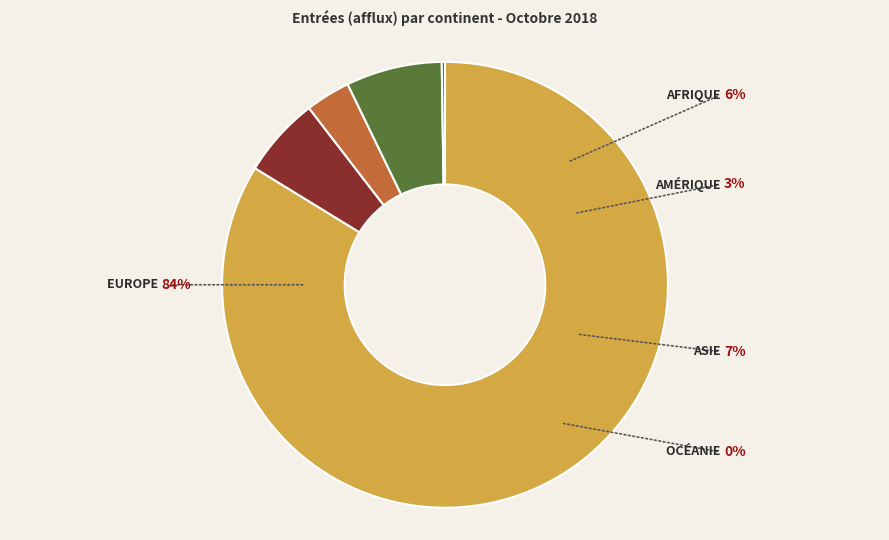

Combined, what portion of the pie is Afrique and Asie?

12.8%